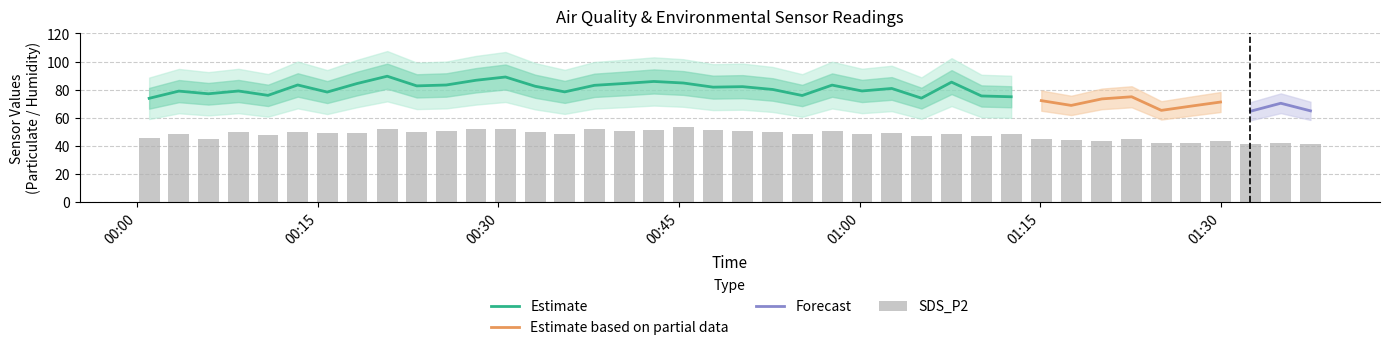

Is it true that SDS_P1 equals 33.3 at 36?

False